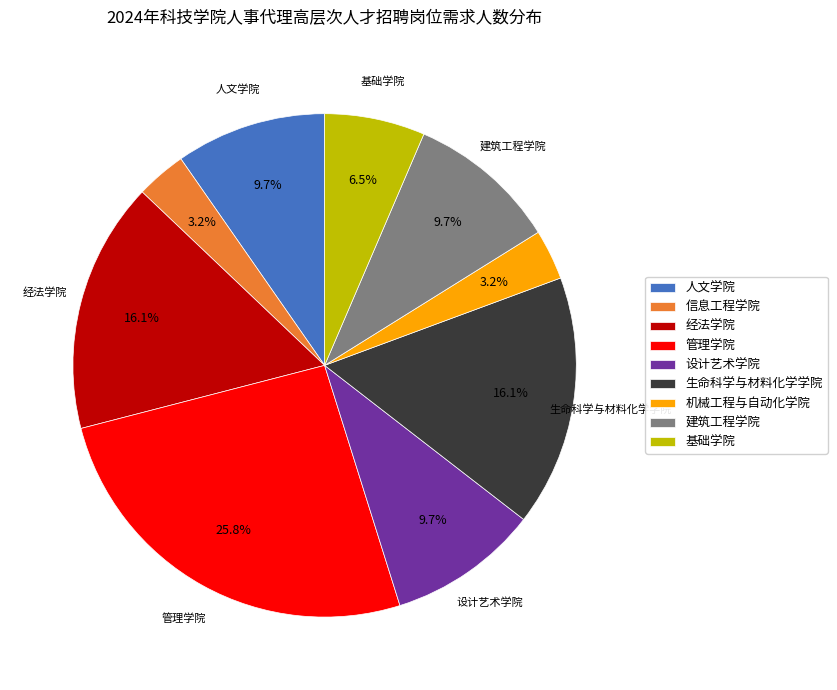

How many slices are in this pie chart?

9